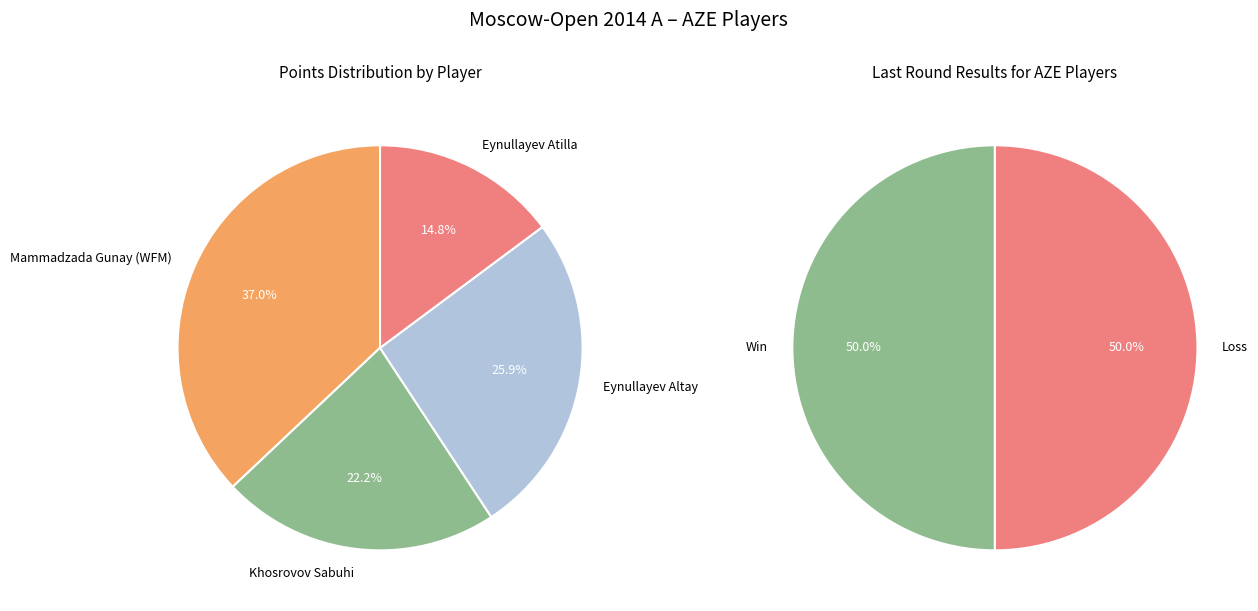

How many segments does this pie chart have?

4